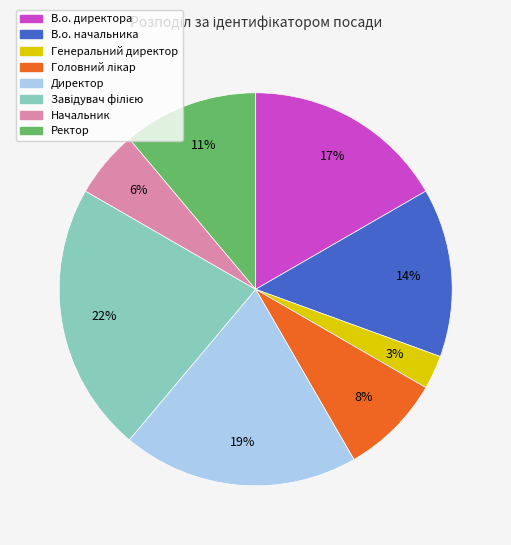

To the nearest percent, what is the average slice percentage?

12%